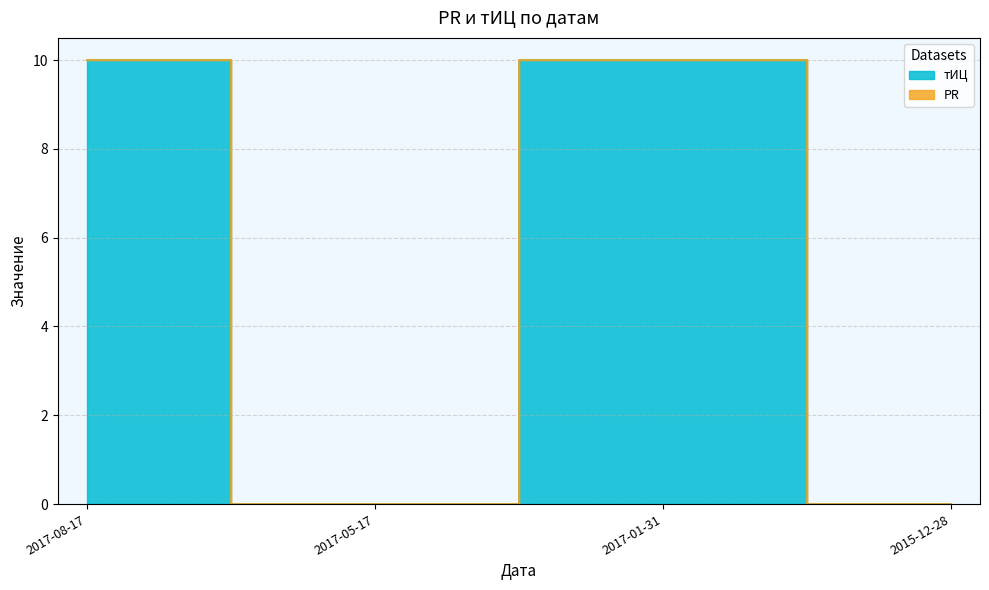

Reading left to right, transcribe all the data shown in this chart.

10	0	10	0